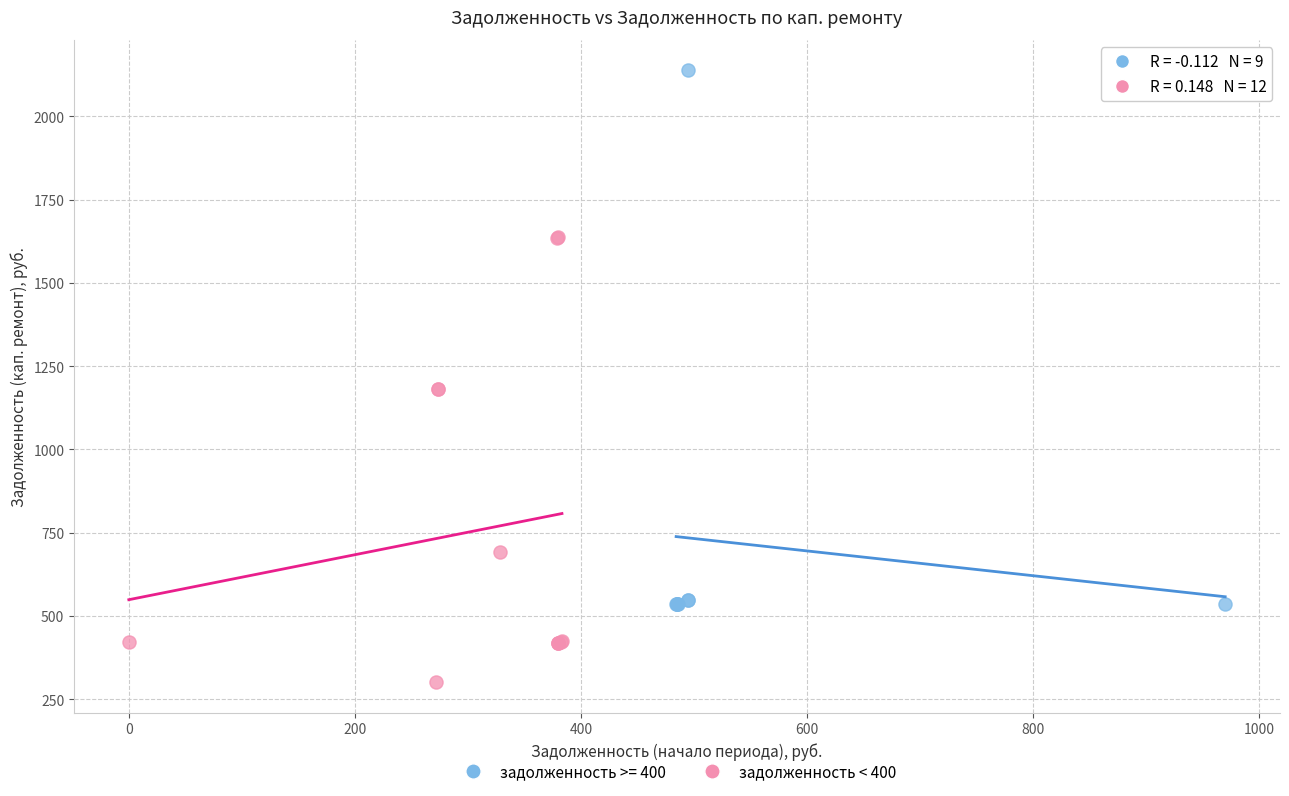

Which series has the widest spread of Y values?

задолженность >= 400